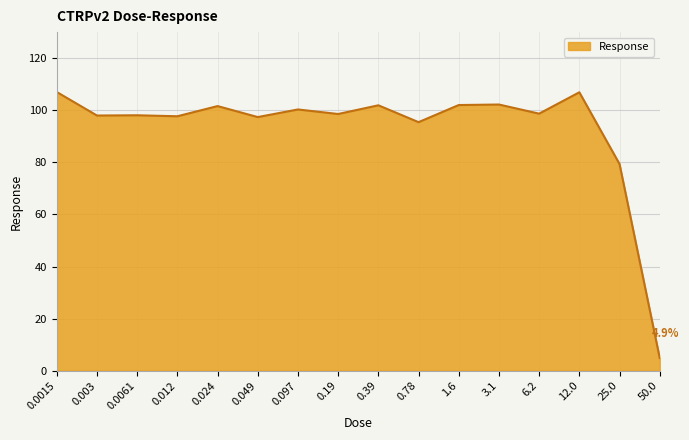

What position from the left is 3.1?

12